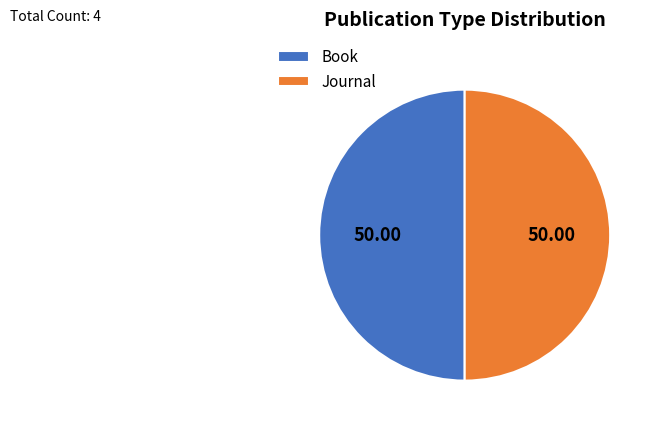

Combined, do Journal and Book account for over 50%?

Yes